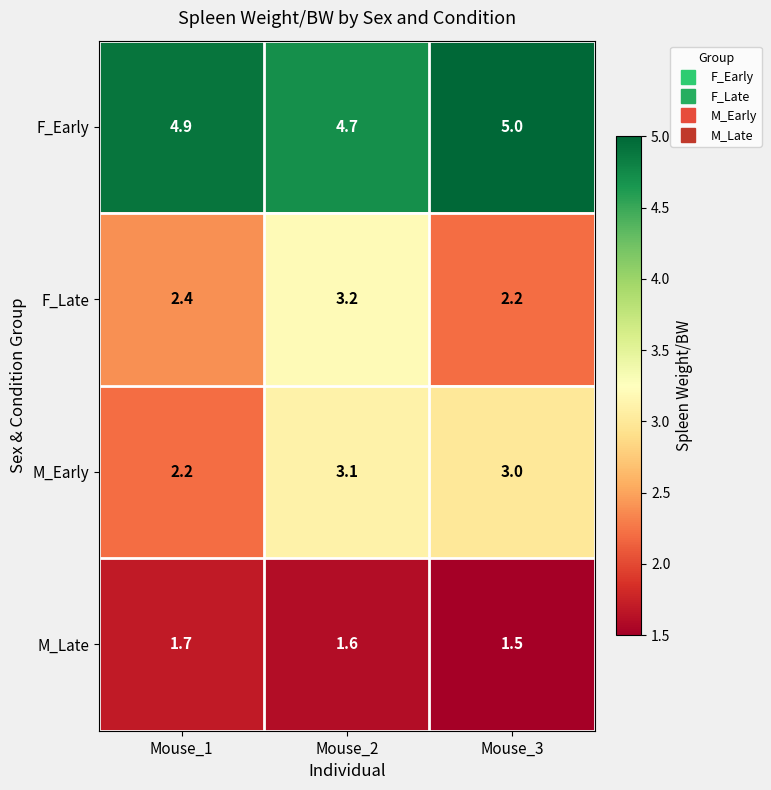

What is the difference between the maximum and minimum values in the F_Late series?

1.0